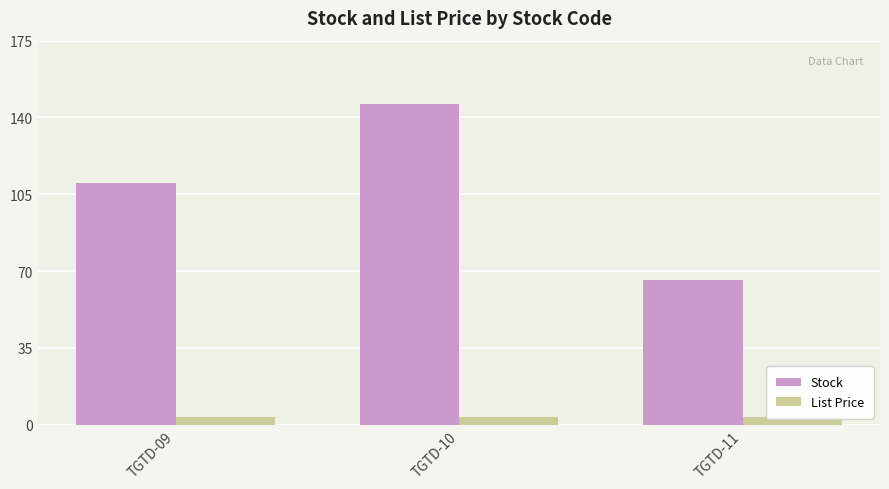

At TGTD-09, list the series in order from largest to smallest.

Stock, List Price